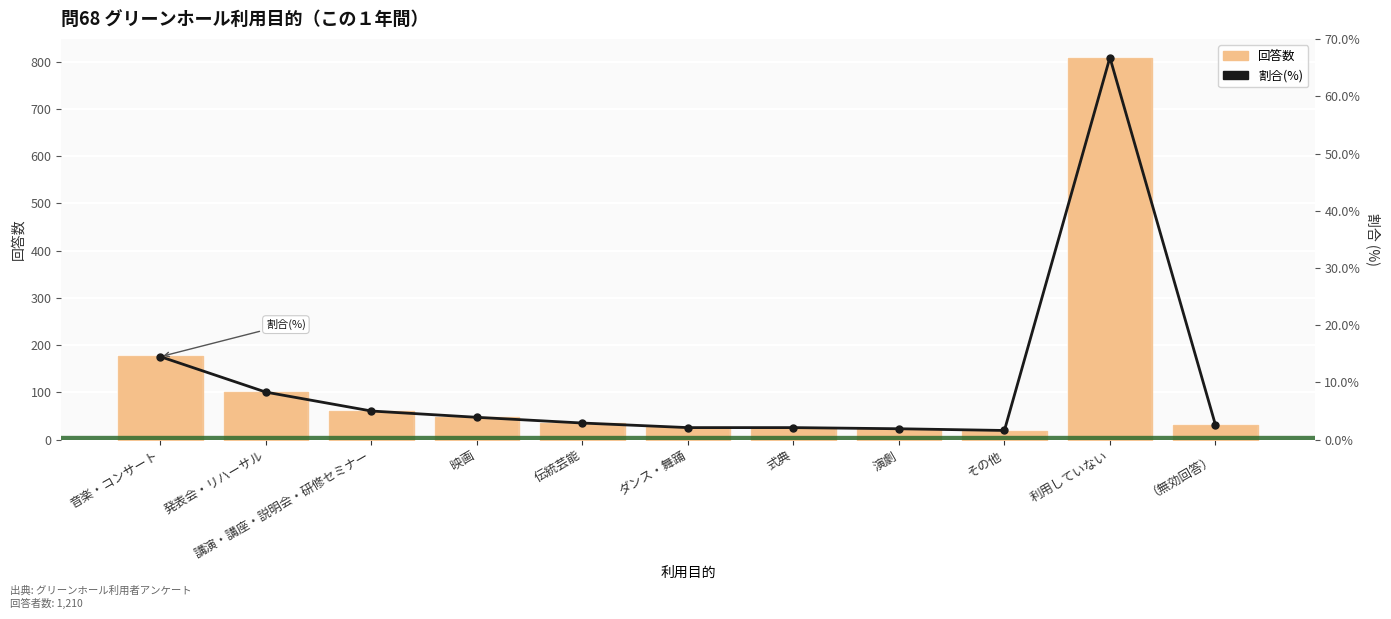

What is the sum of all 割合(%) values?

111.7